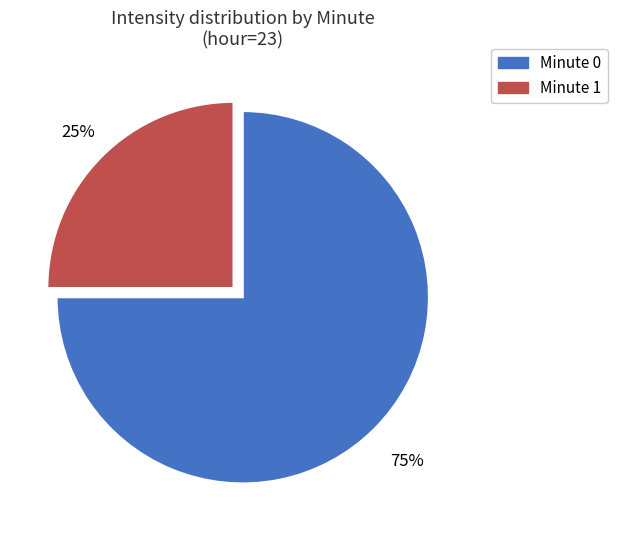

Does any single category account for the majority?

Yes